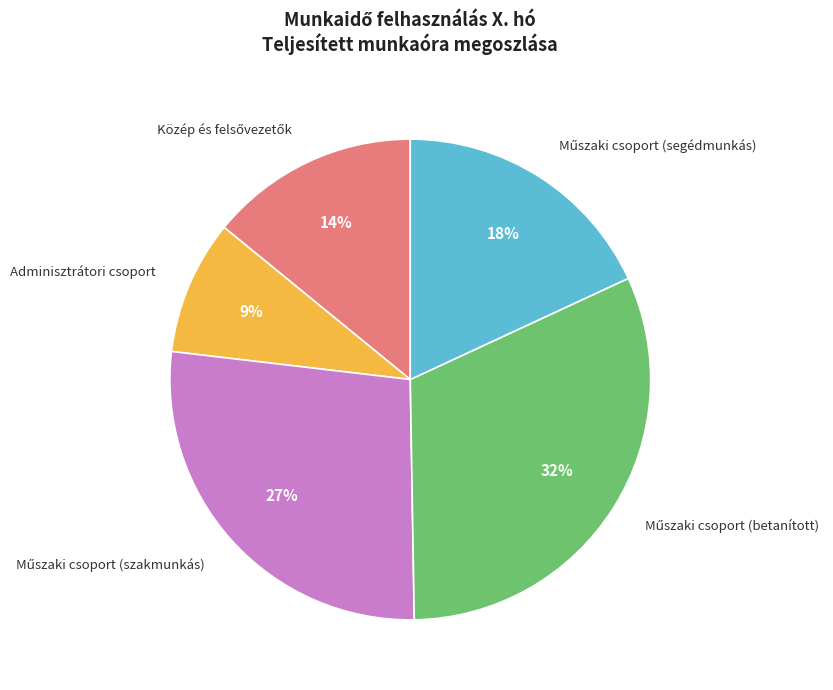

To the nearest percent, what is the average slice percentage?

20%